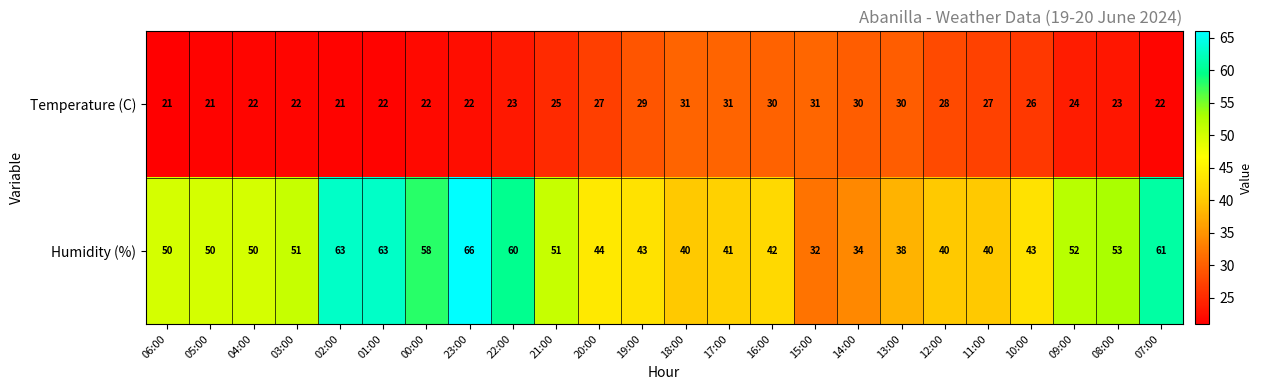

What is the total value across all series at 02:00?

84